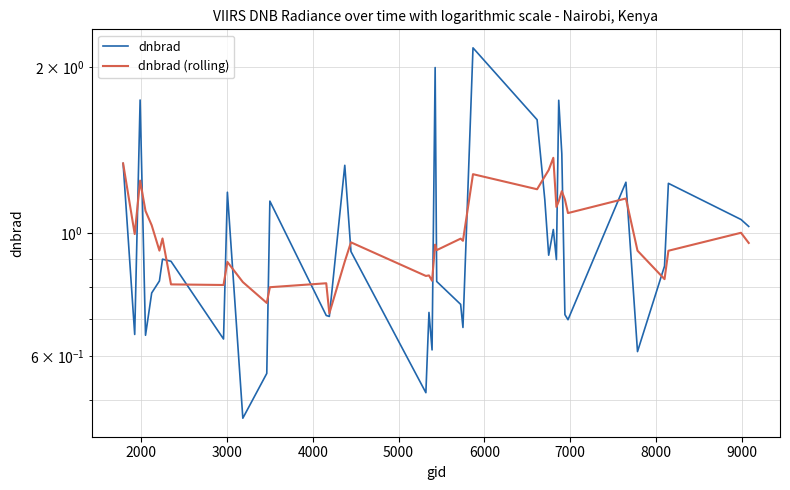

What are all the series names shown in the legend?

dnbrad, dnbrad (rolling)